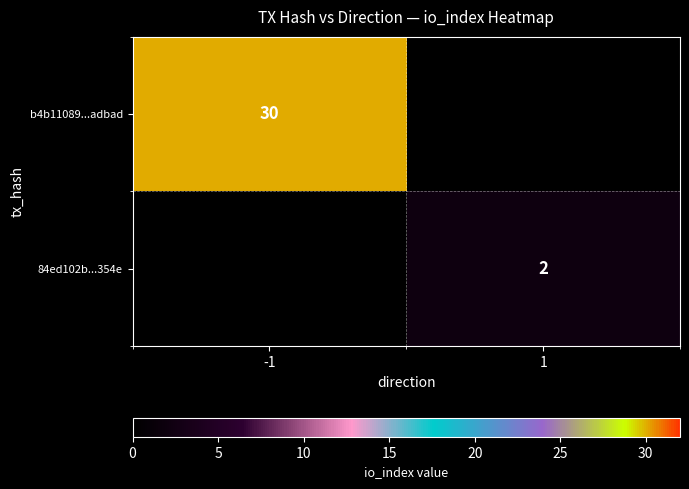

Is the value of 84ed102b...354e at 1 greater than the value of b4b11089...adbad at -1?

No